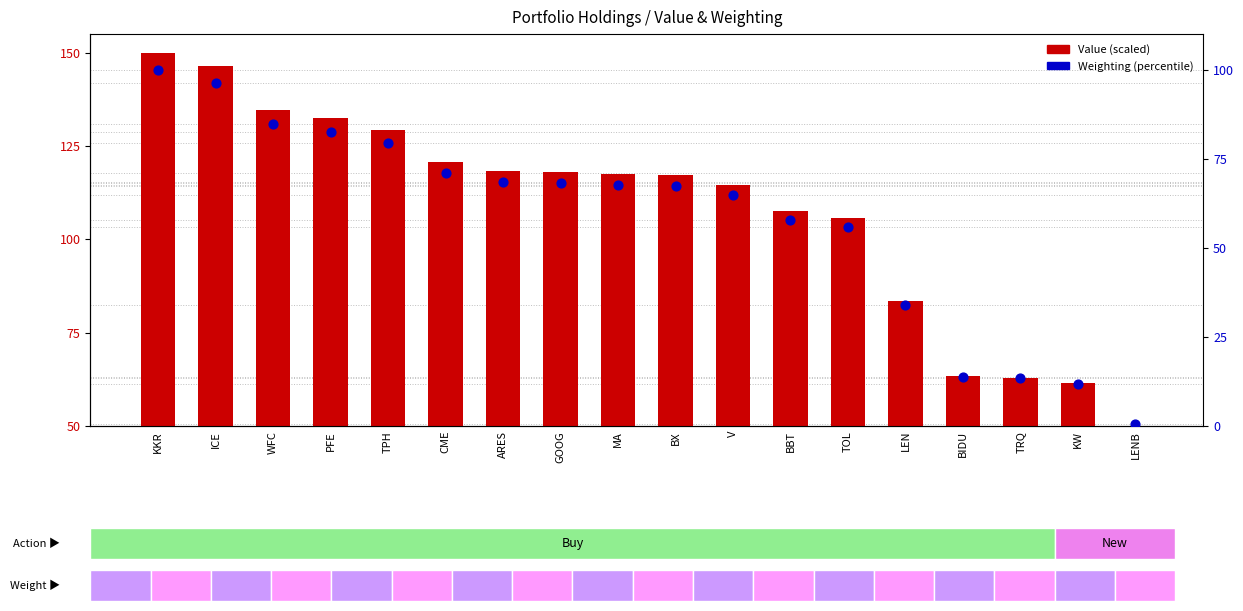

Which series has the largest Y range (max minus min)?

Value (scaled)